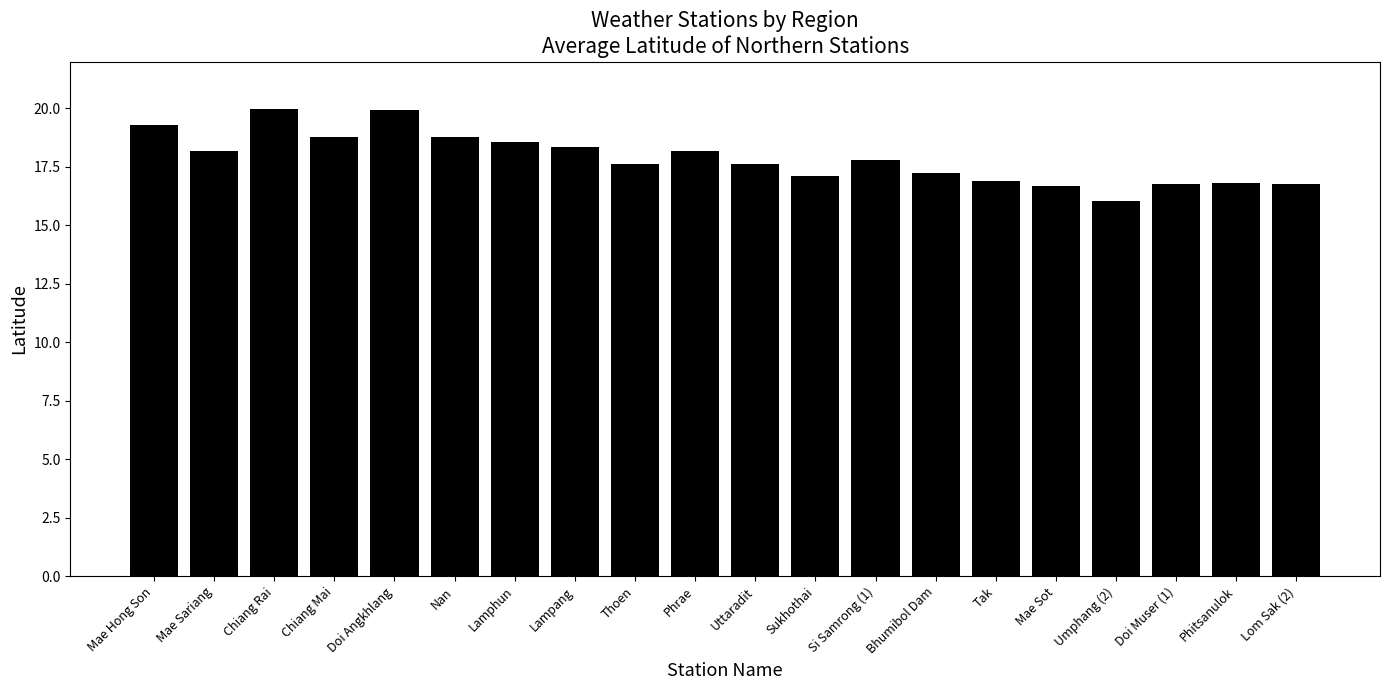

What is the sum of all values?

357.3